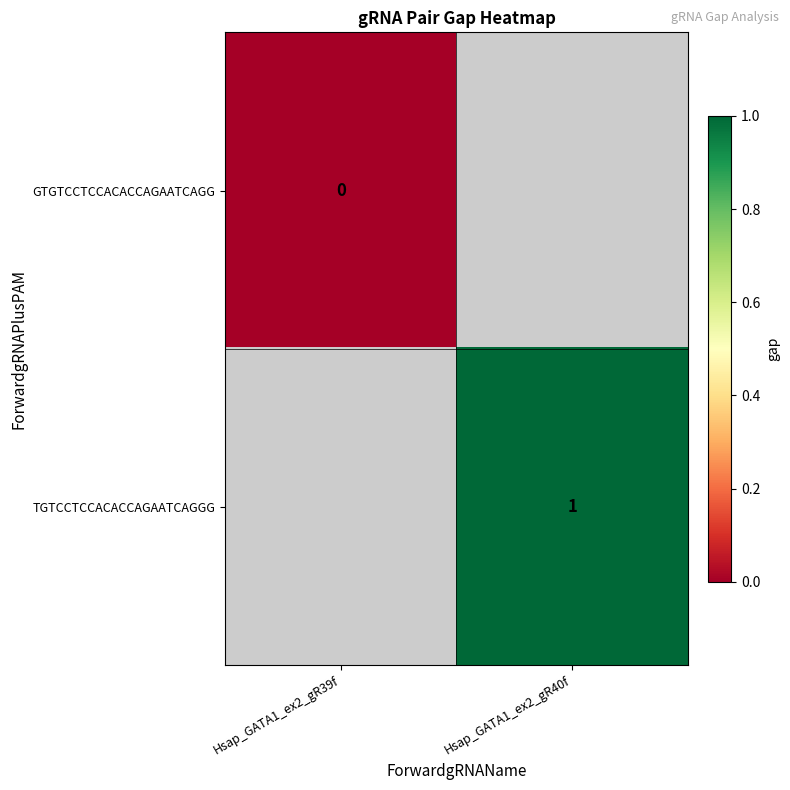

The value of TGTCCTCCACACCAGAATCAGGG at Hsap_GATA1_ex2_gR40f is 2. True or false?

False